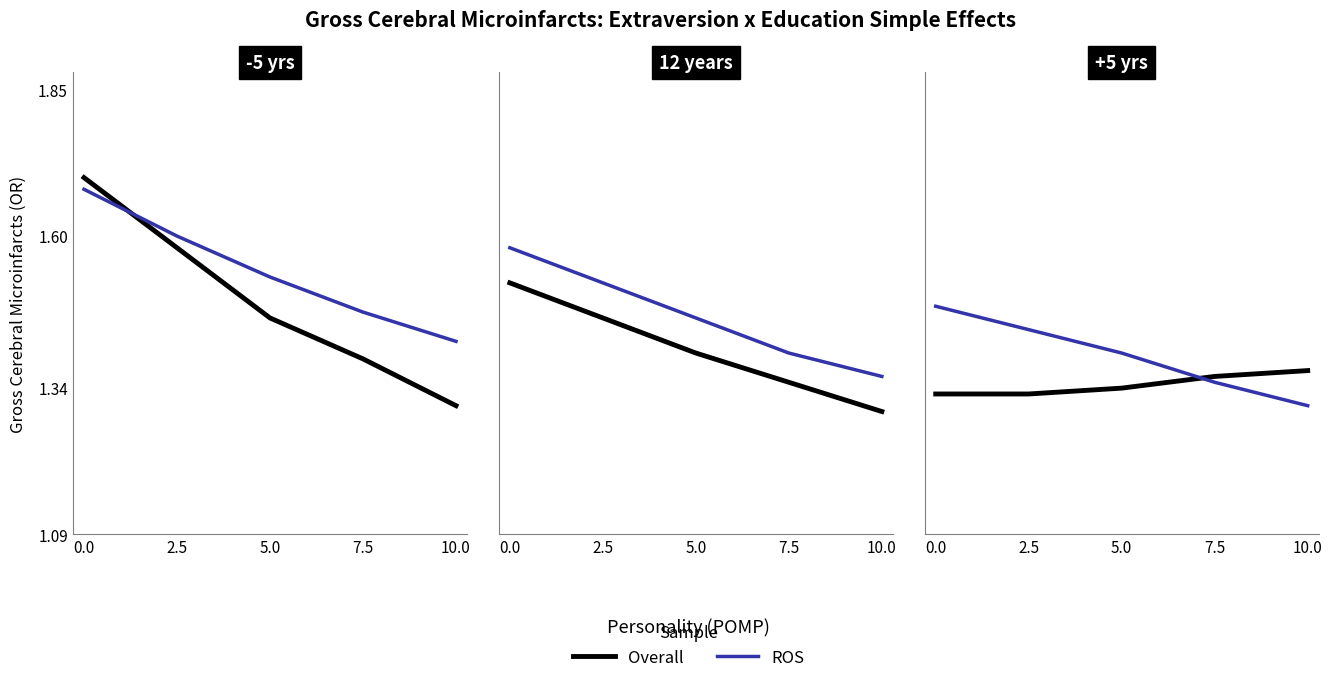

What is the label of the 3rd point from the right?

5.0